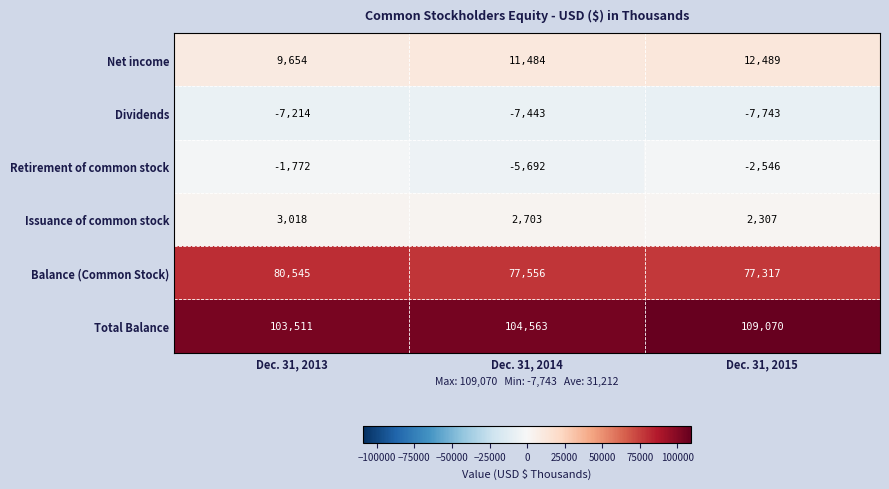

What is the difference between the highest and lowest values at Dec. 31, 2014?

112006